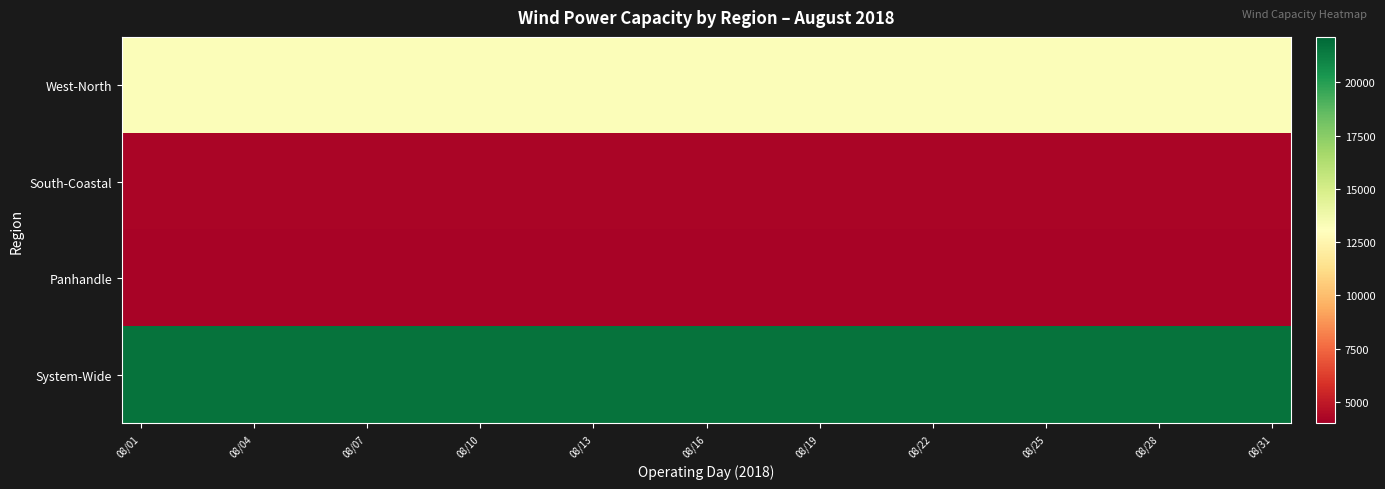

What is the smallest value displayed?

4196